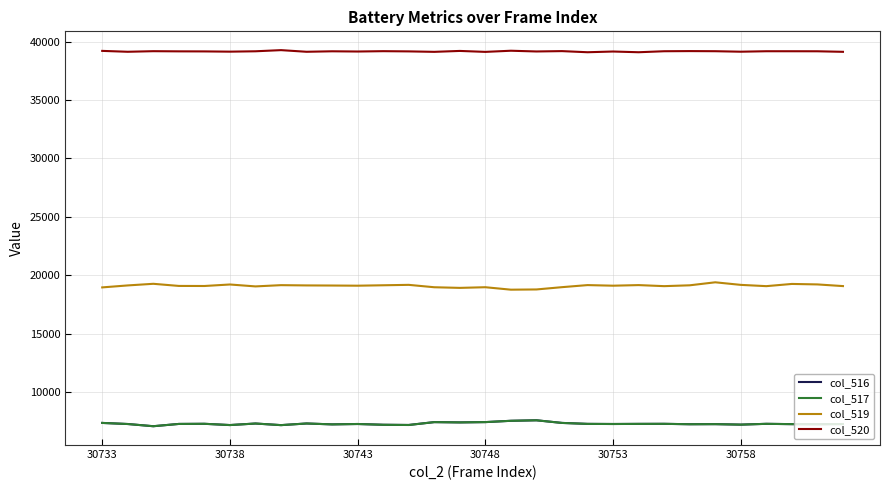

What is the greatest value displayed?

39269